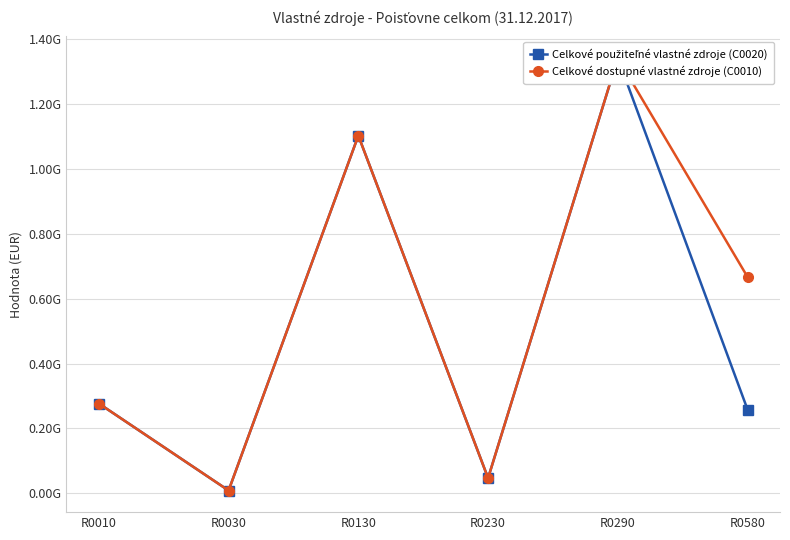

Reading right to left, extract all data points from this chart.

Celkové použiteľné vlastné zdroje (C0020): R0580=258245534.0	R0290=1341179437.5	R0230=47119845.8	R0130=1102386304.9	R0030=8908970.2	R0010=277004008.2
Celkové dostupné vlastné zdroje (C0010): R0580=666843259.7	R0290=1341479437.5	R0230=47119845.8	R0130=1102386304.9	R0030=8908970.2	R0010=277004008.2